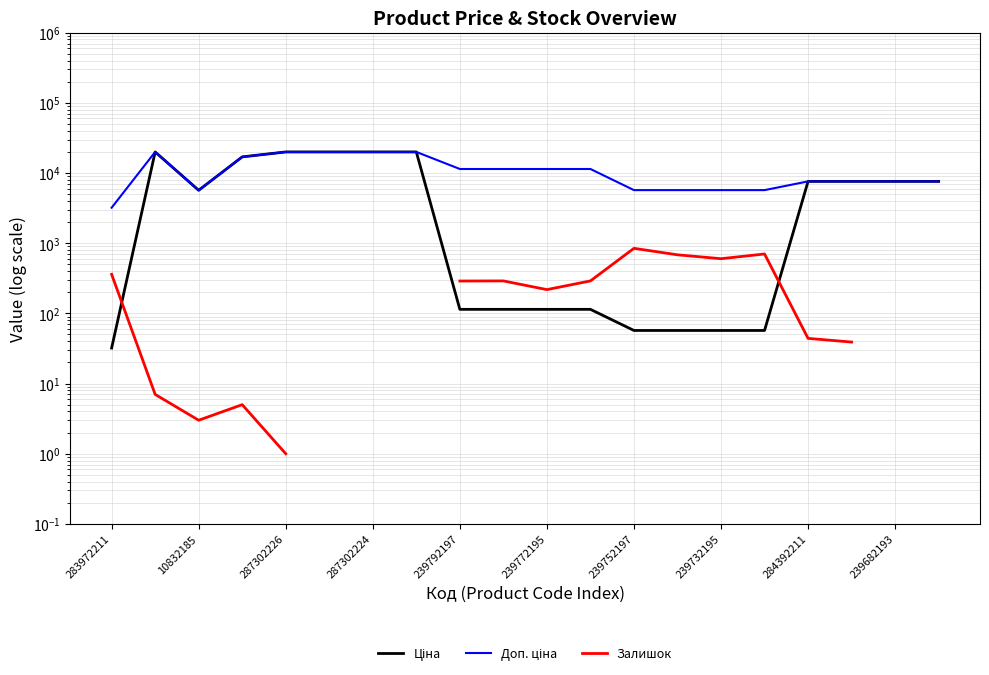

What is the average value of the Ціна series?

7678.7